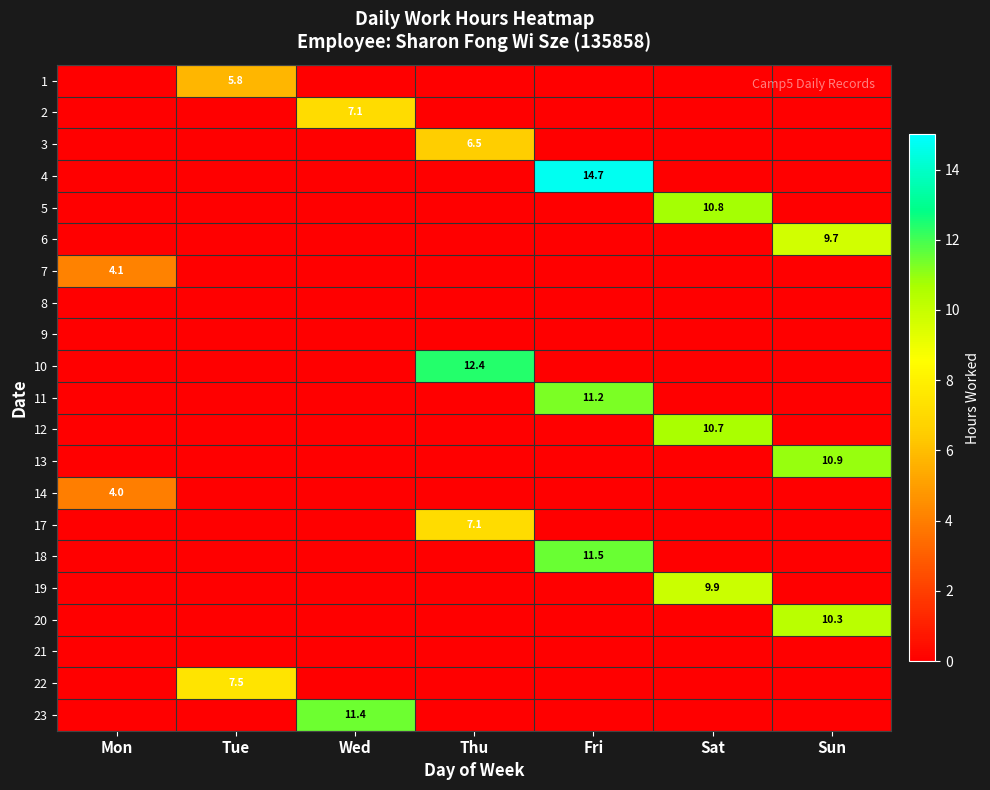

Is it true that 17 equals 0.0 at Mon?

True